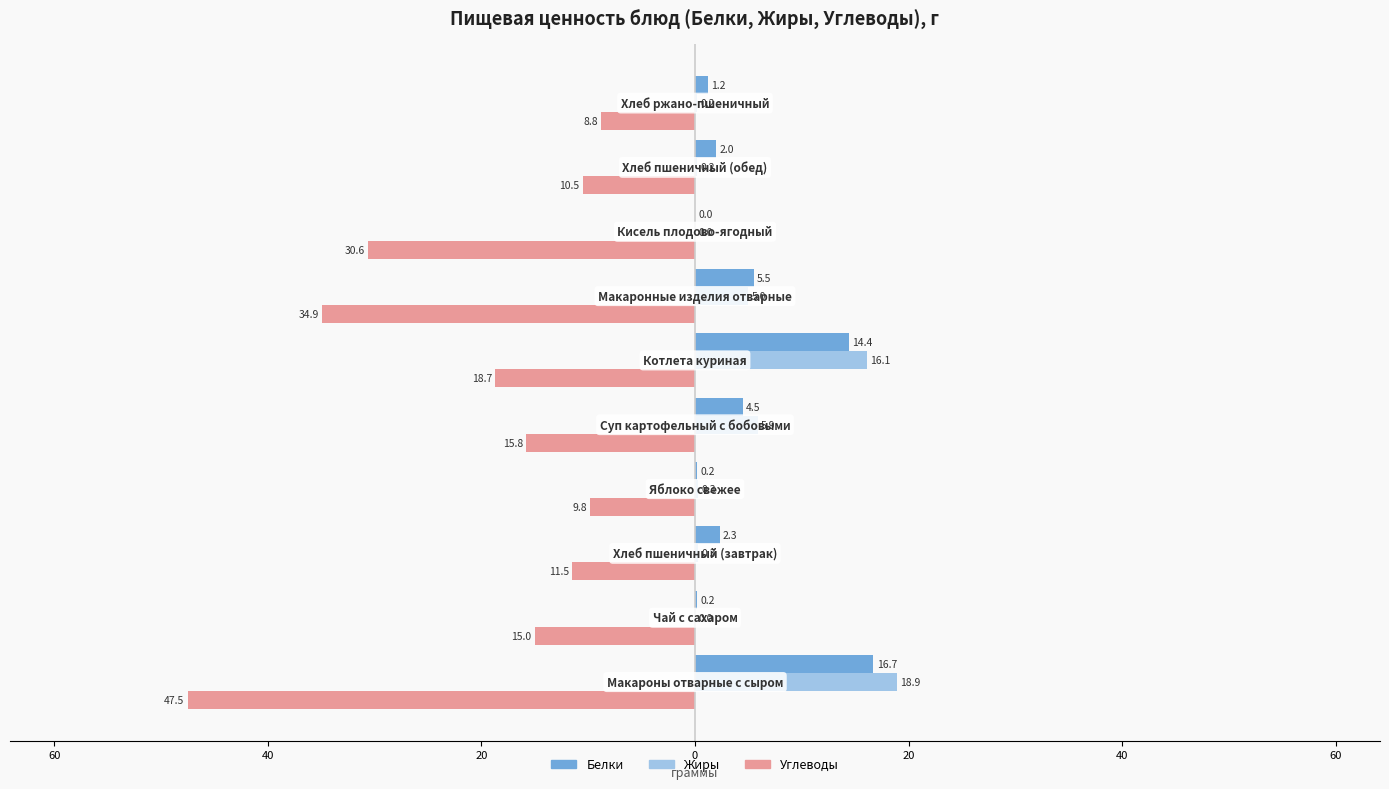

What are all the series names shown in the legend?

Белки, Жиры, Углеводы